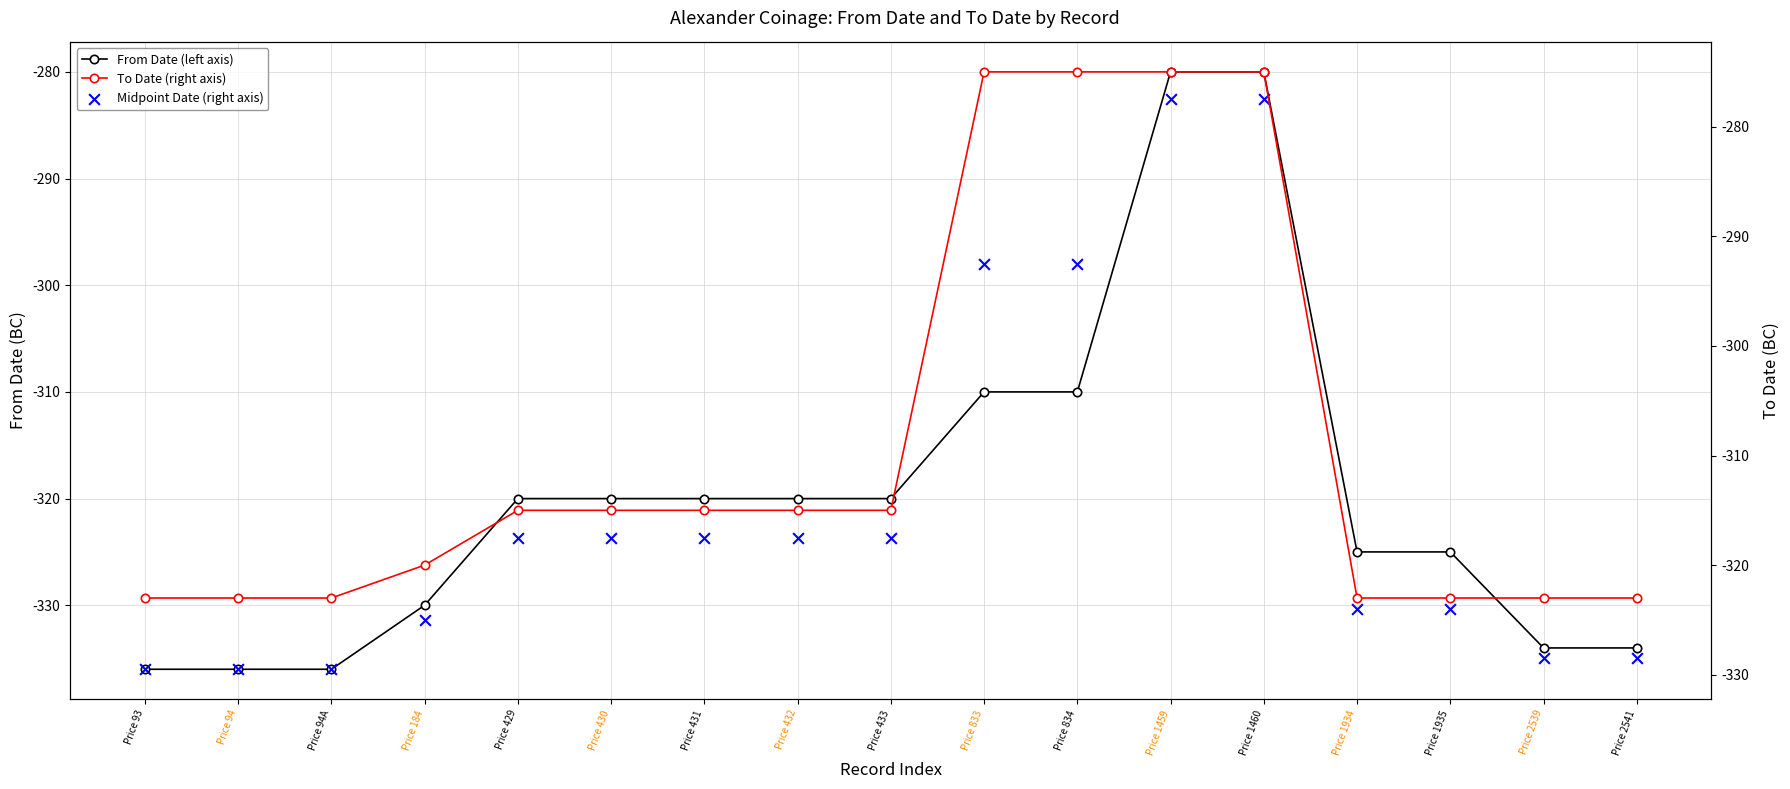

At which category is the sum across all series the highest?

Price 1459